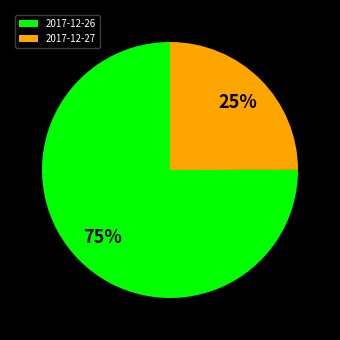

Rank the categories by value from highest to lowest.

2017-12-26, 2017-12-27